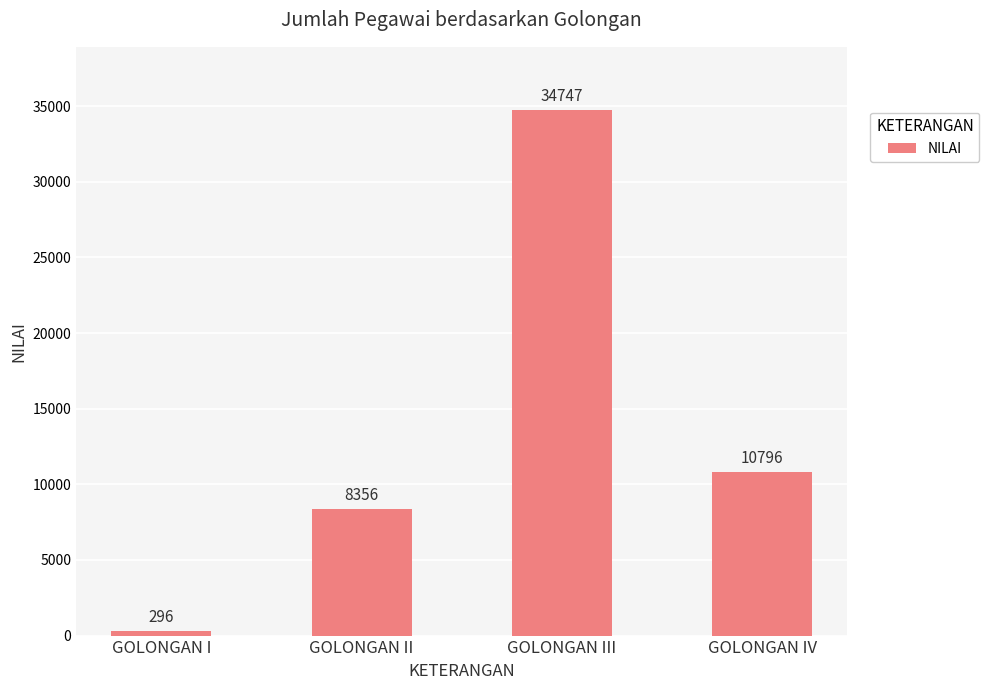

At which category does the chart reach its minimum across all series?

GOLONGAN I